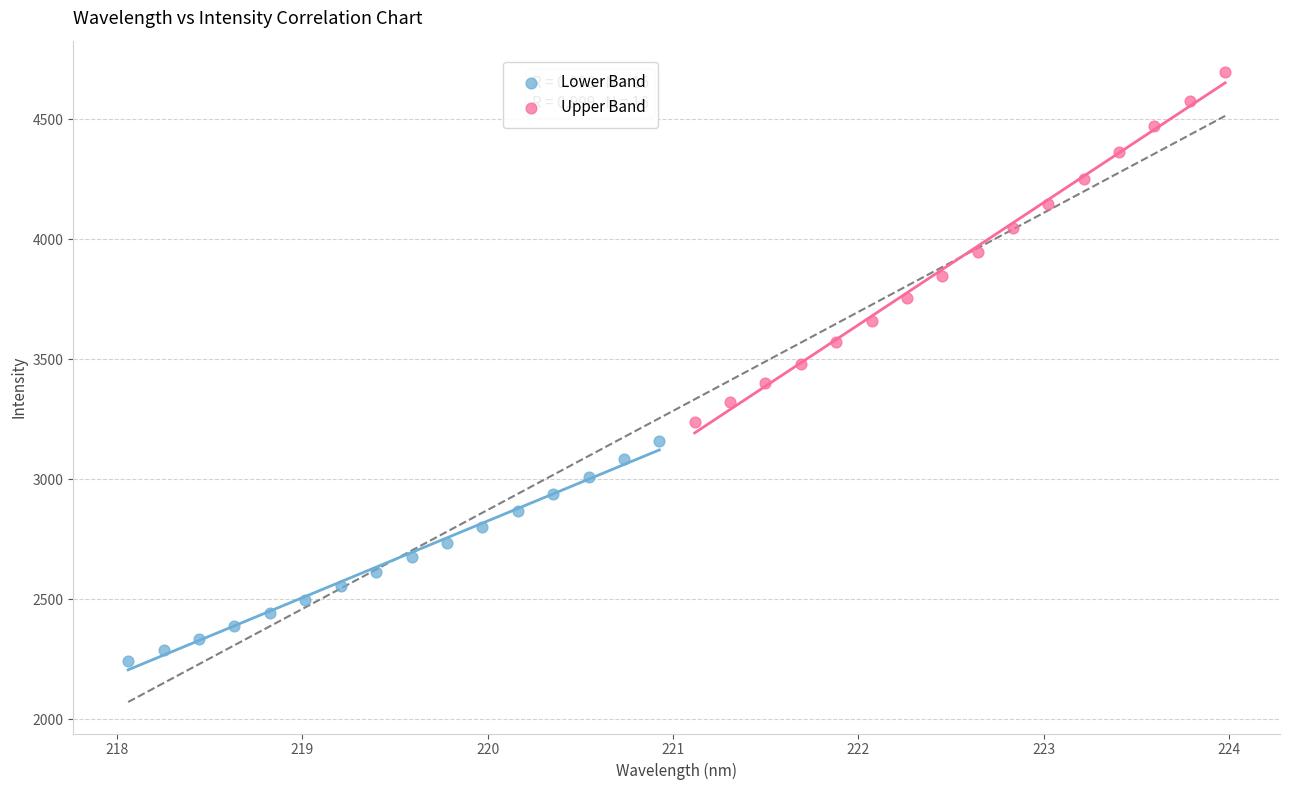

Which series reaches the maximum Y coordinate?

Upper Band